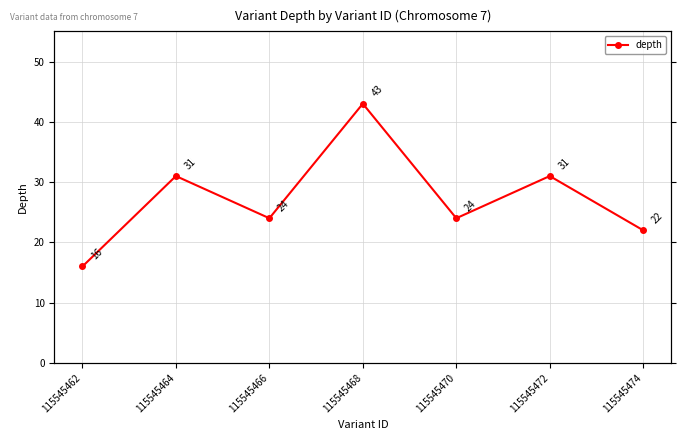

How many points are lower than both their immediate neighbors (excluding endpoints)?

2